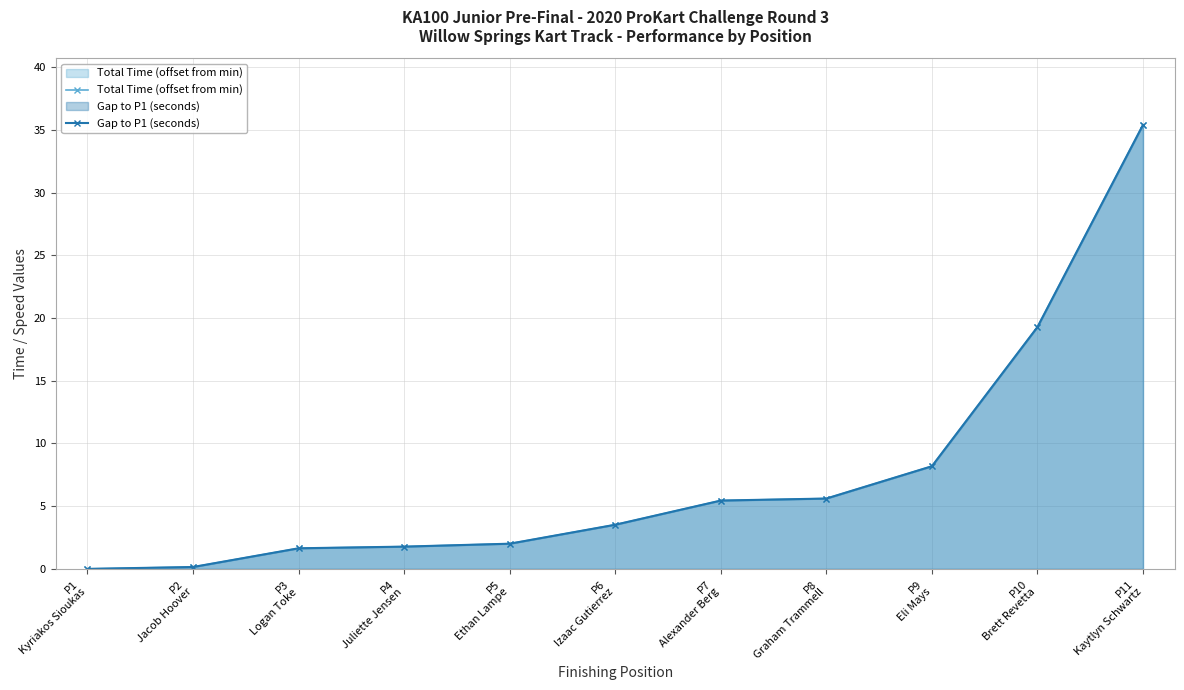

At P3
Logan Toke, list the series in order from largest to smallest.

Total Time (offset from min), Gap to P1 (seconds)